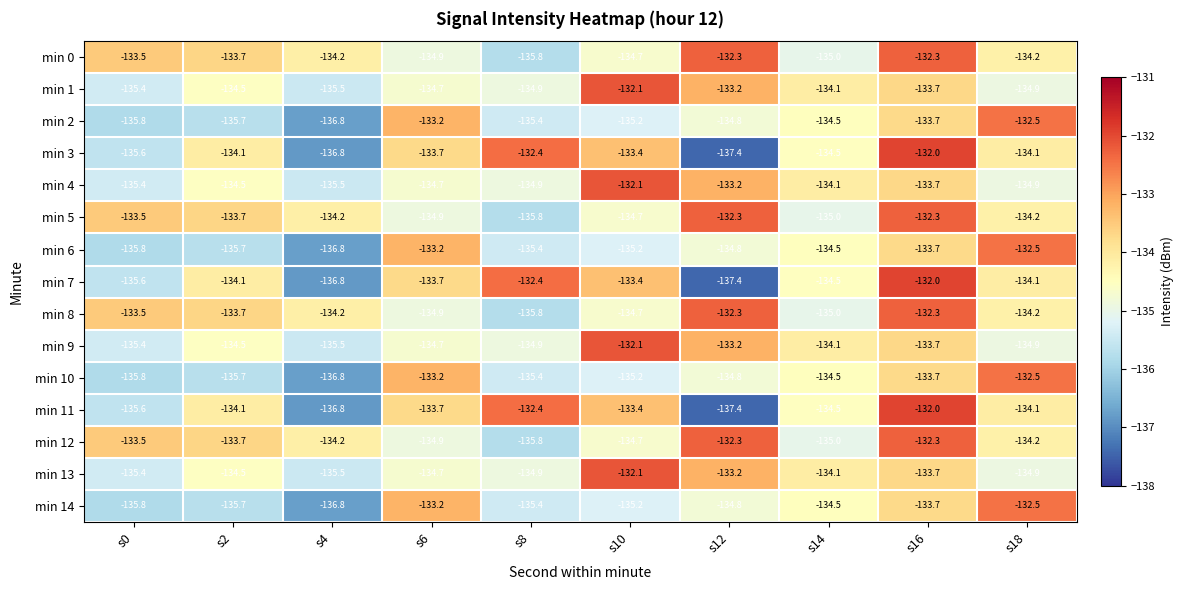

What is the total value across all series at s0?

-2025.6